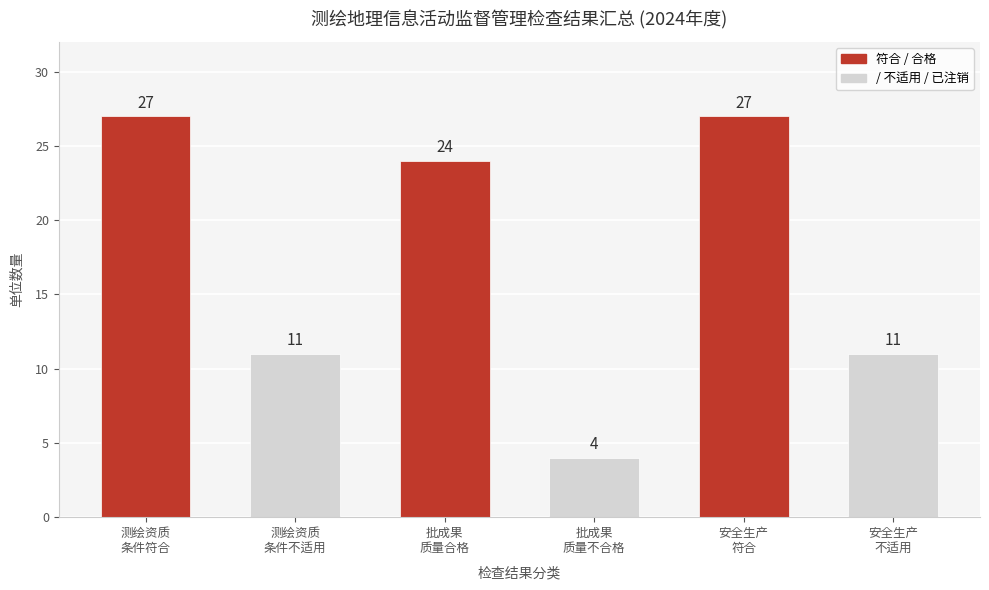

What is the maximum value shown in the chart?

27